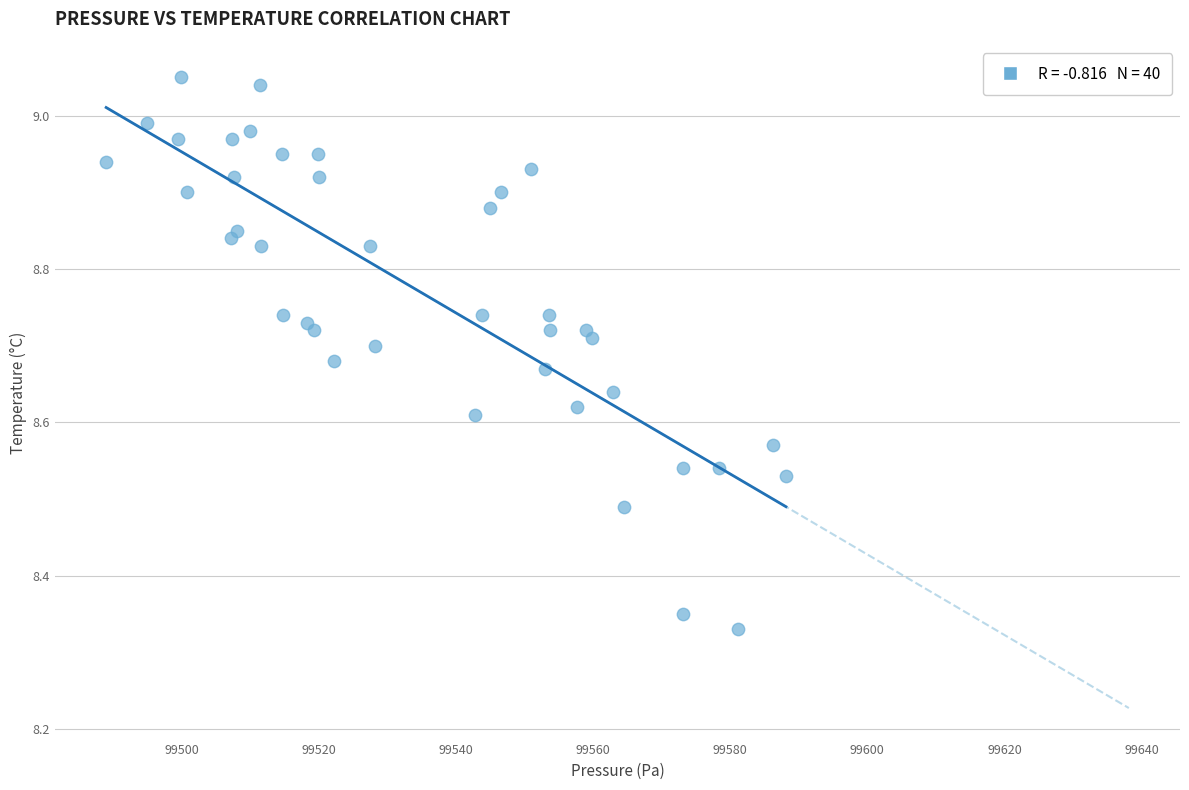

What is the range of Y values (max minus min)?

0.7